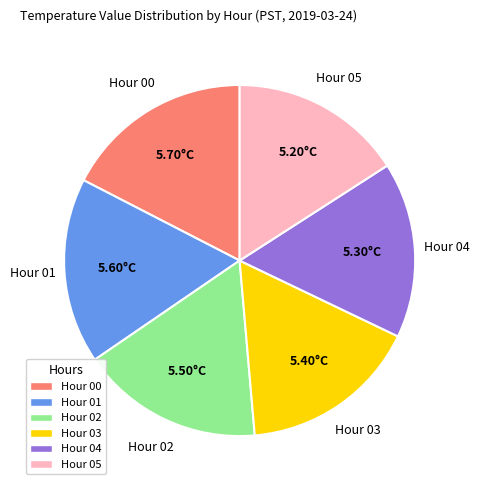

Does any single category account for the majority?

No